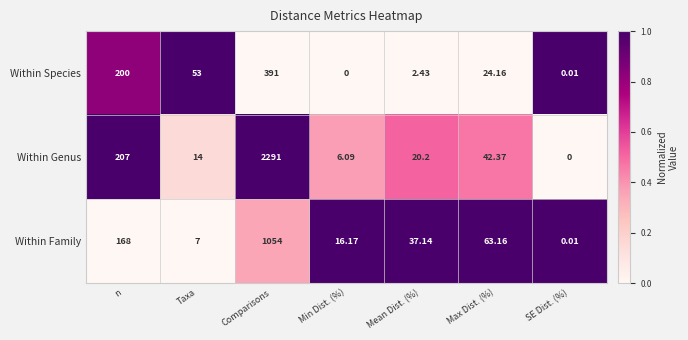

What is the greatest value displayed?

2291.0